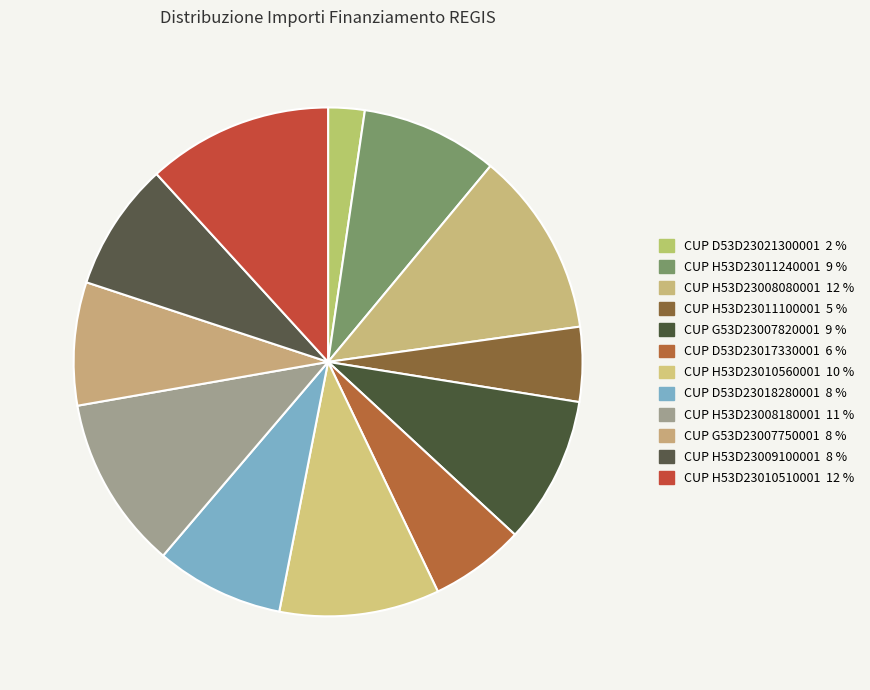

Count the number of slices in the pie.

12